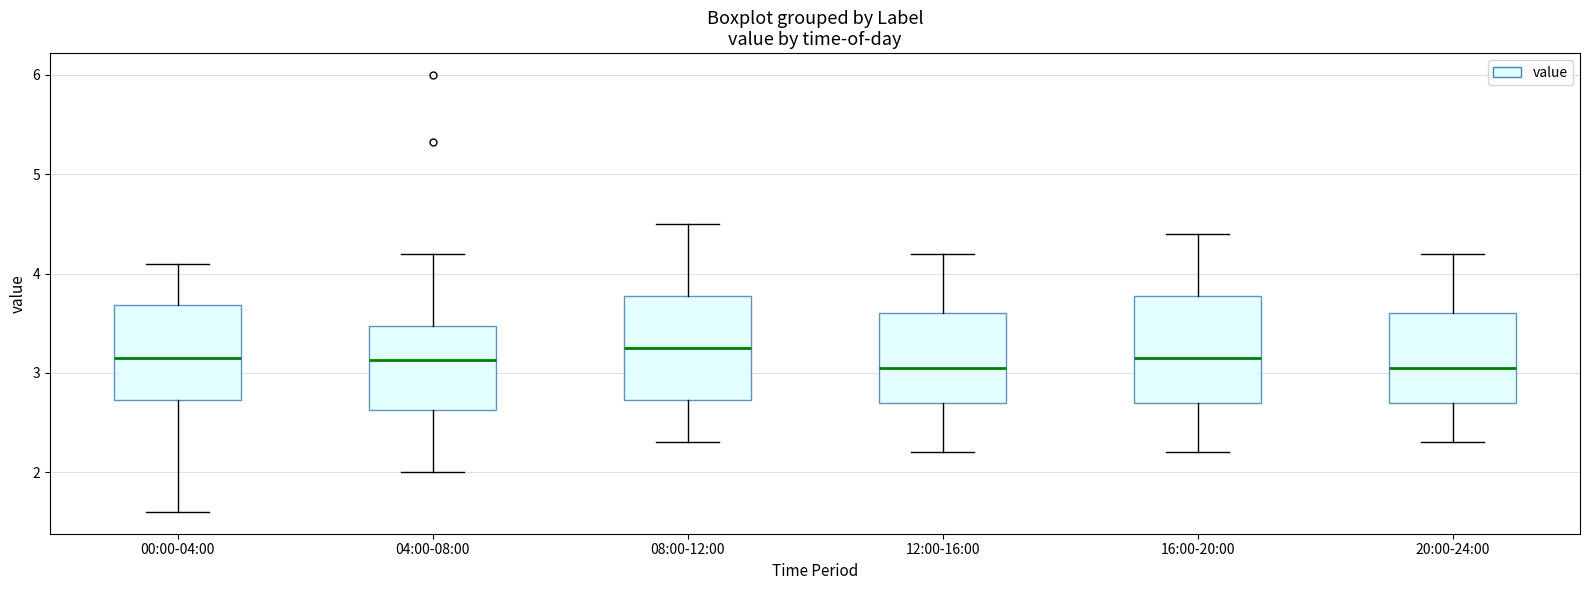

Reading left to right, read every box against the y-axis: the position of its median line, the range the box covers, and the ends of its whiskers. The values are not printed on the chart, so give them approximately, as read against the axis.

00:00-04:00: median 3.2, box 2.7 to 3.7, whiskers 1.6 to 4.1
04:00-08:00: median 3.1, box 2.6 to 3.5, whiskers 2.0 to 4.2
08:00-12:00: median 3.3, box 2.7 to 3.8, whiskers 2.3 to 4.5
12:00-16:00: median 3.1, box 2.7 to 3.6, whiskers 2.2 to 4.2
16:00-20:00: median 3.2, box 2.7 to 3.8, whiskers 2.2 to 4.4
20:00-24:00: median 3.1, box 2.7 to 3.6, whiskers 2.3 to 4.2